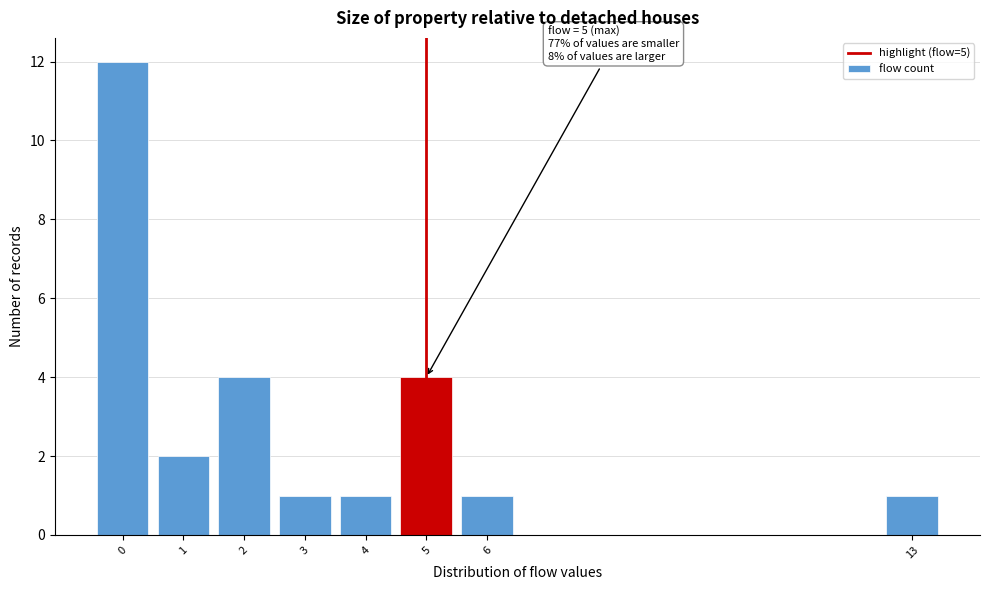

Over which range of the x-axis is the bar tallest?

-0.5 to 0.5